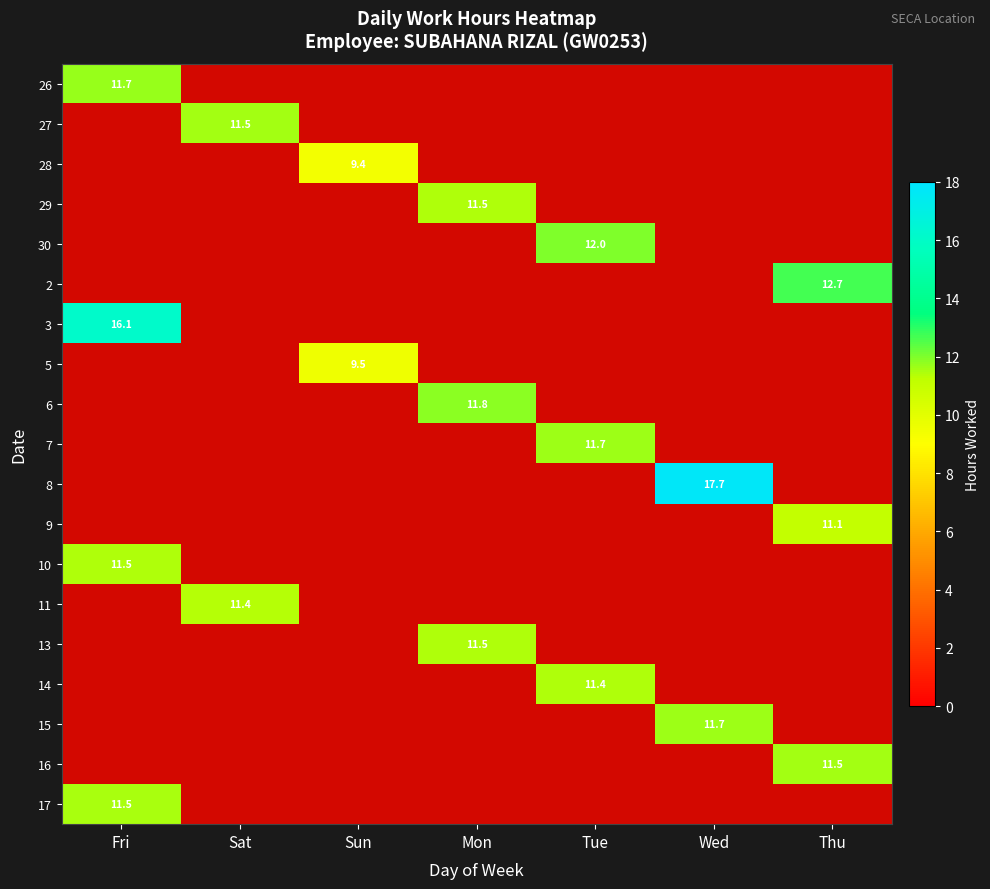

Between Sat and Sun, which is larger?

Sat